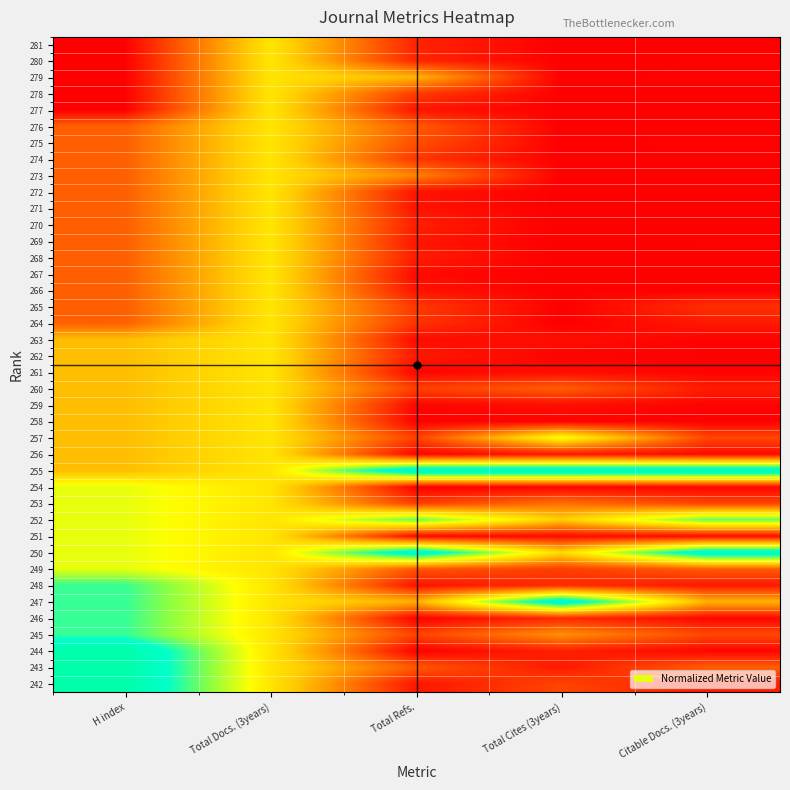

List the series in order of their peak value, lowest first.

281, 280, 279, 278, 277, 276, 275, 274, 273, 272, 271, 270, 269, 268, 267, 266, 265, 264, 263, 262, 261, 260, 259, 258, 256, 257, 254, 253, 251, 249, 252, 248, 246, 245, 250, 247, 255, 244, 243, 242